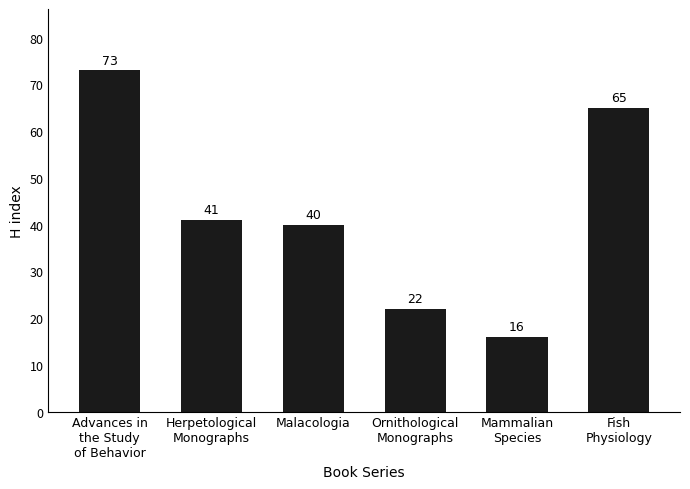

Where does the data first go above 41?

Advances in
the Study
of Behavior